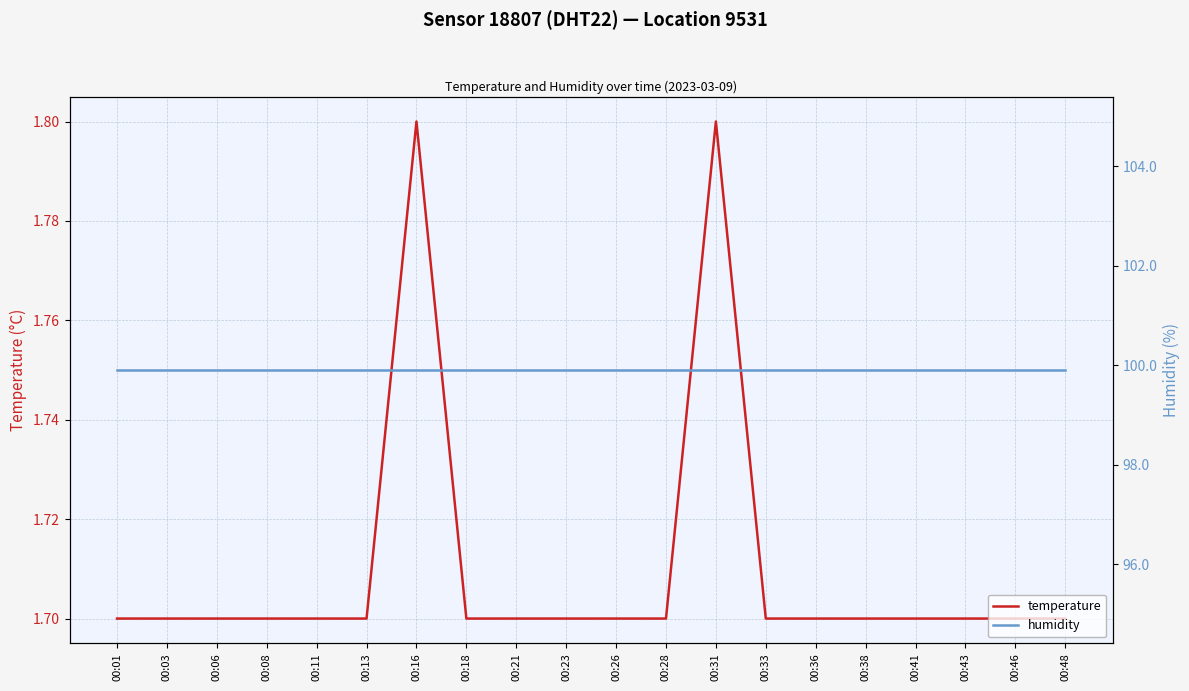

What is the maximum value shown in the chart?

99.9